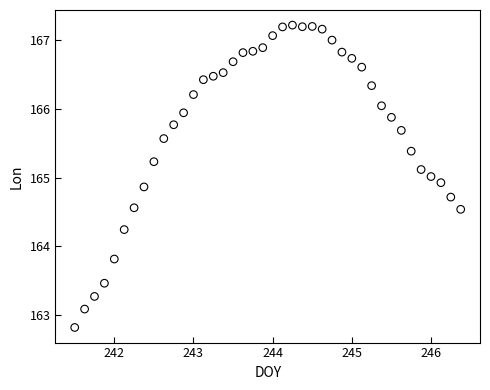

What is the range of X values (max minus min)?

4.9